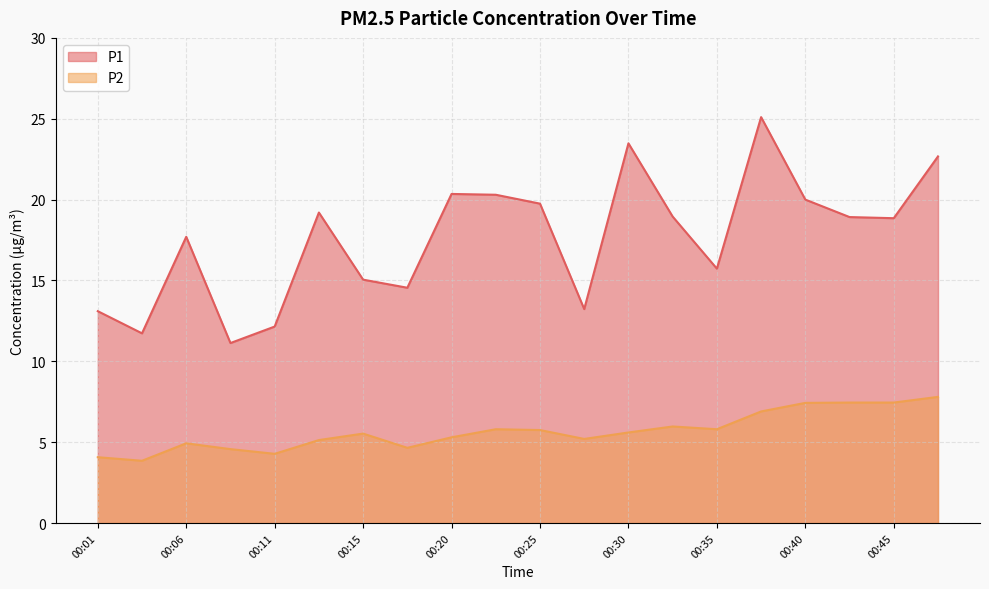

At 00:45, list the series in order from largest to smallest.

P1, P2